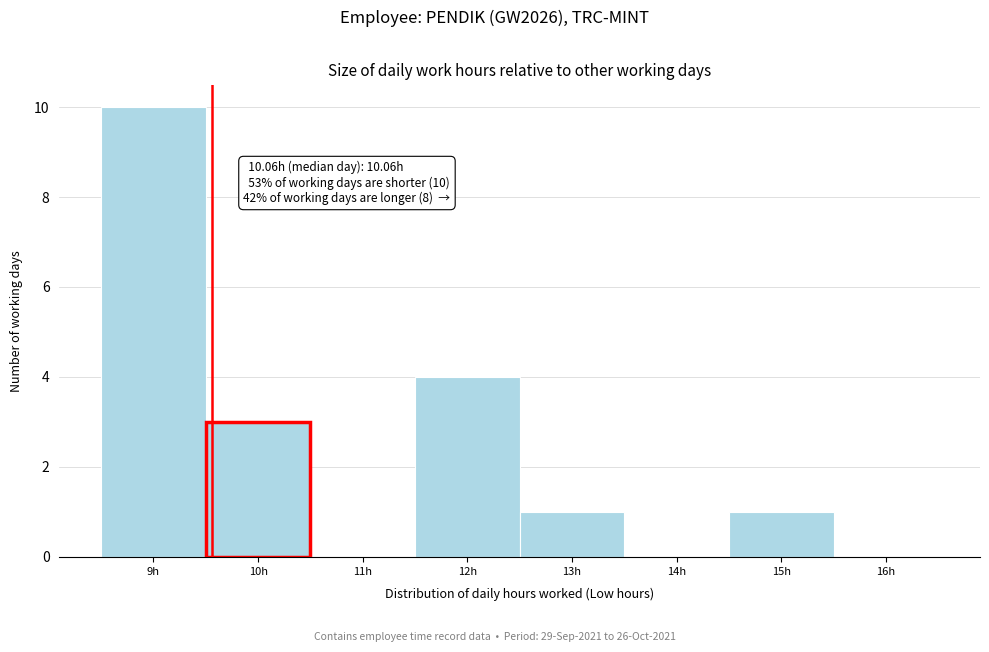

Reading left to right, what are all the values shown in this chart?

9h=10	10h=3	11h=0	12h=4	13h=1	14h=0	15h=1	16h=0